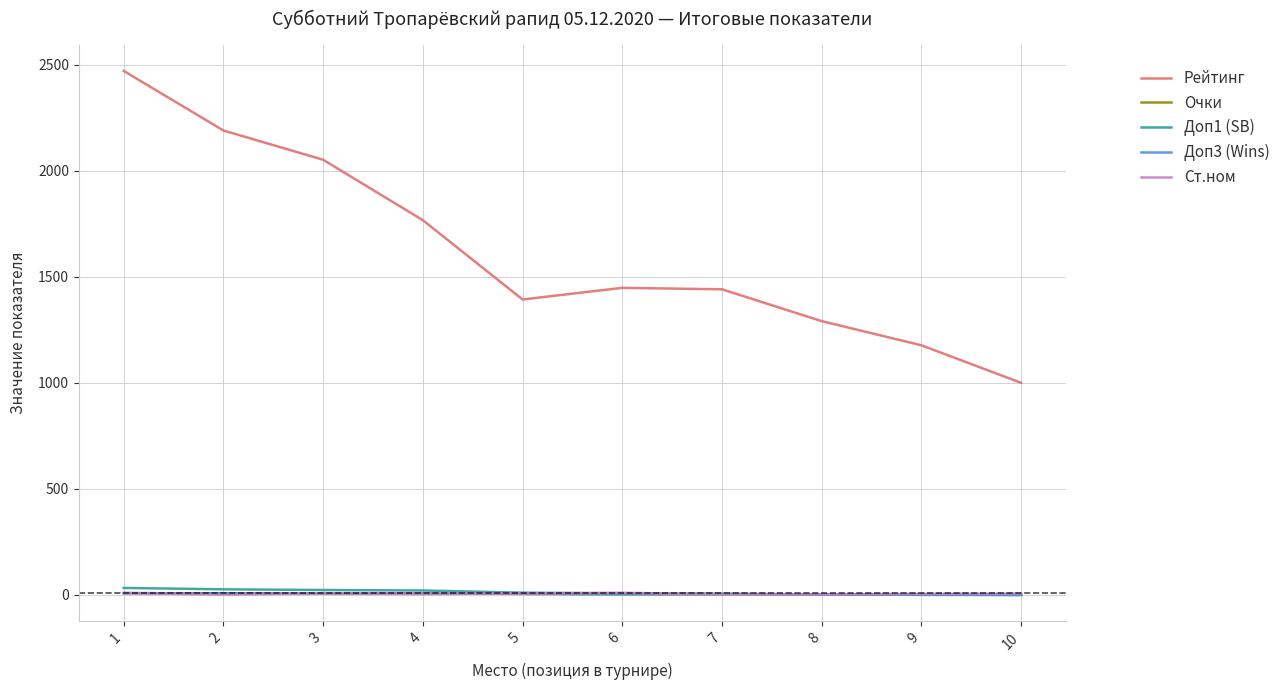

Between 3 and 8, which series saw the biggest shift?

Рейтинг